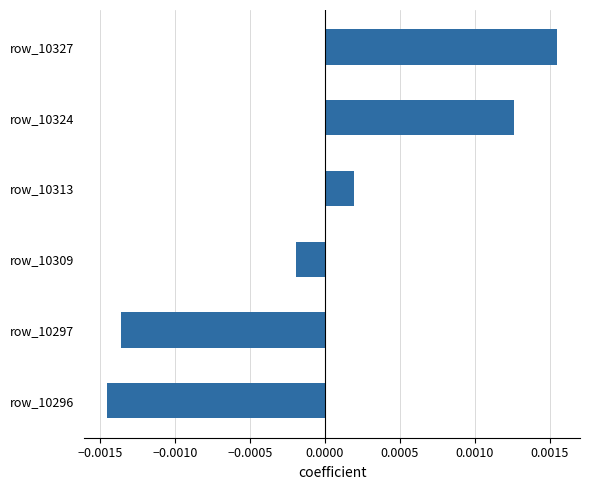

At which category does the chart reach its peak across all series?

row_10327